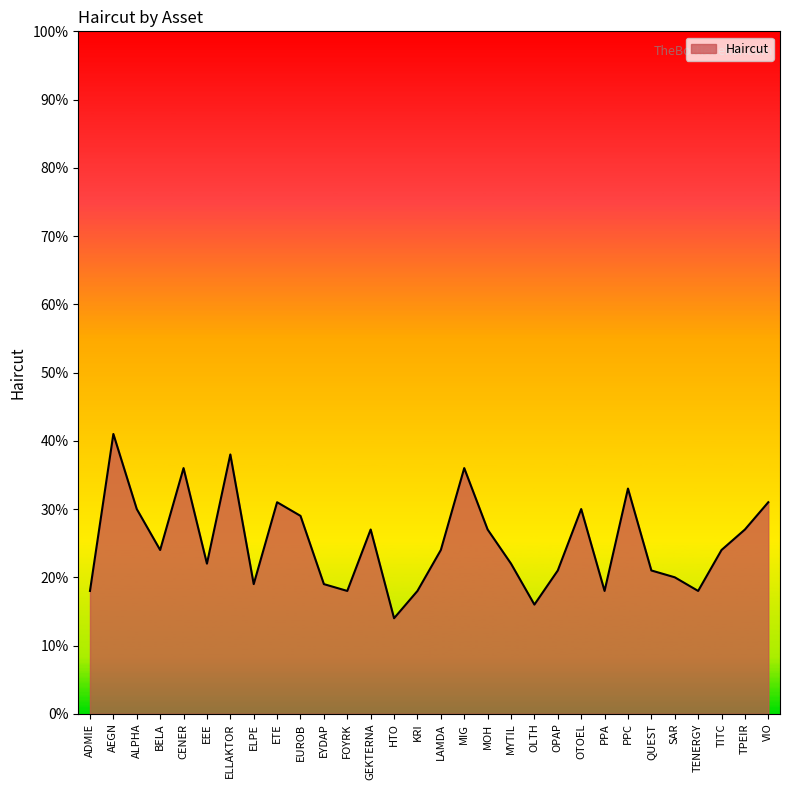

Does the chart have visible grid lines?

No